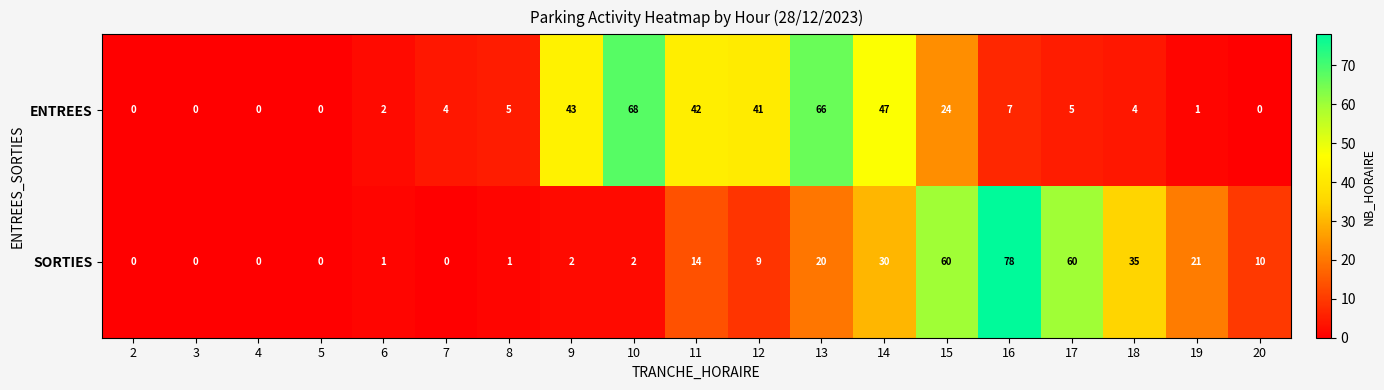

Which series has the largest total across all categories?

ENTREES